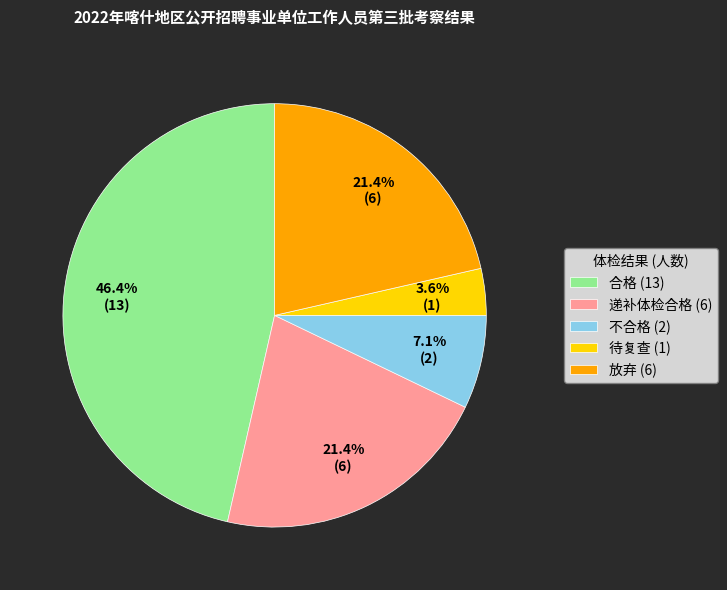

What percentage is the 合格 slice, to the nearest percent?

46%